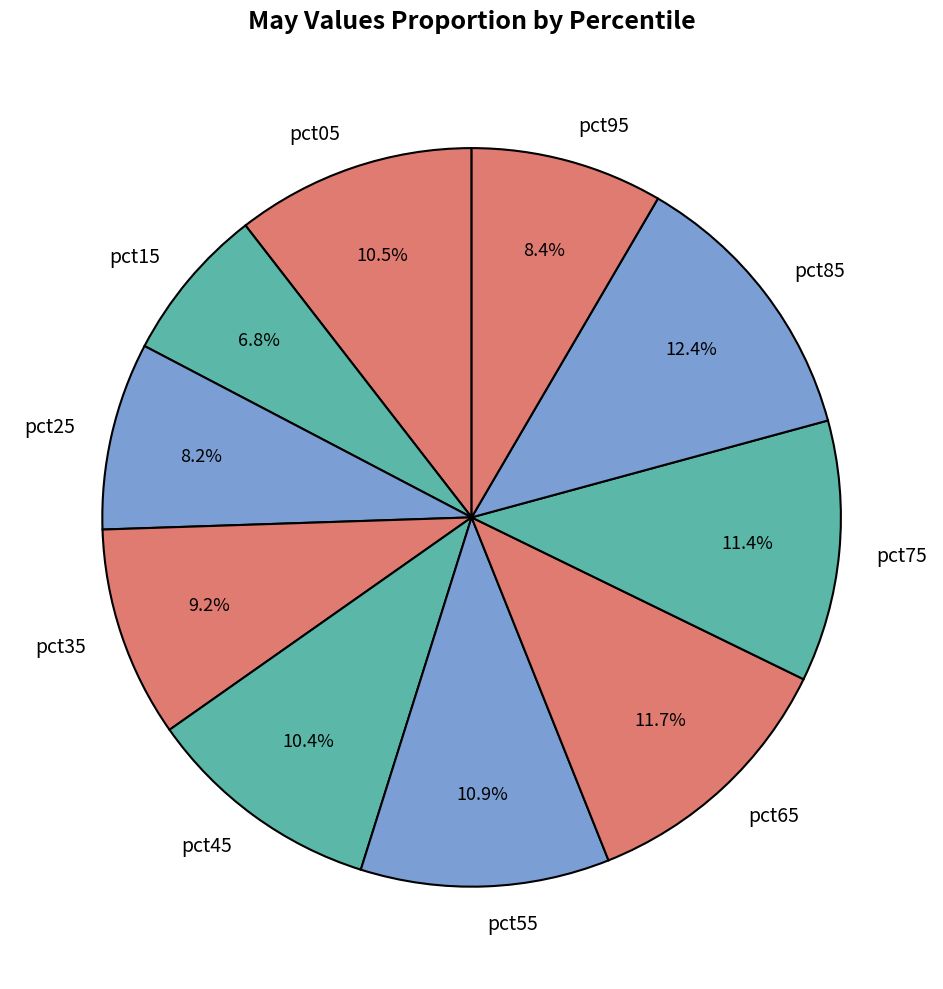

Do pct15 and pct45 together represent more than half of the pie?

No